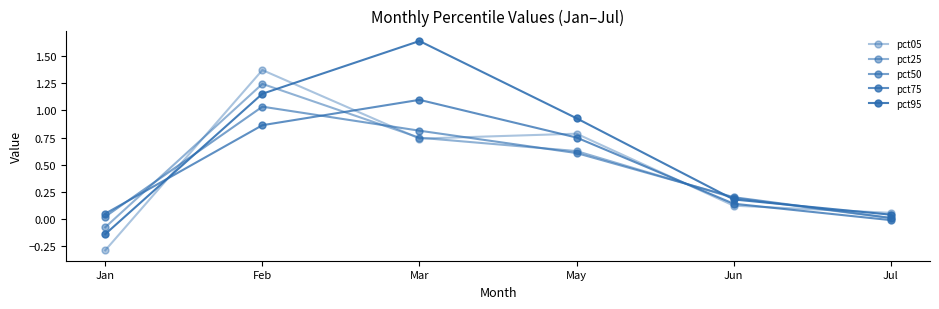

How many lines are shown in the chart?

5